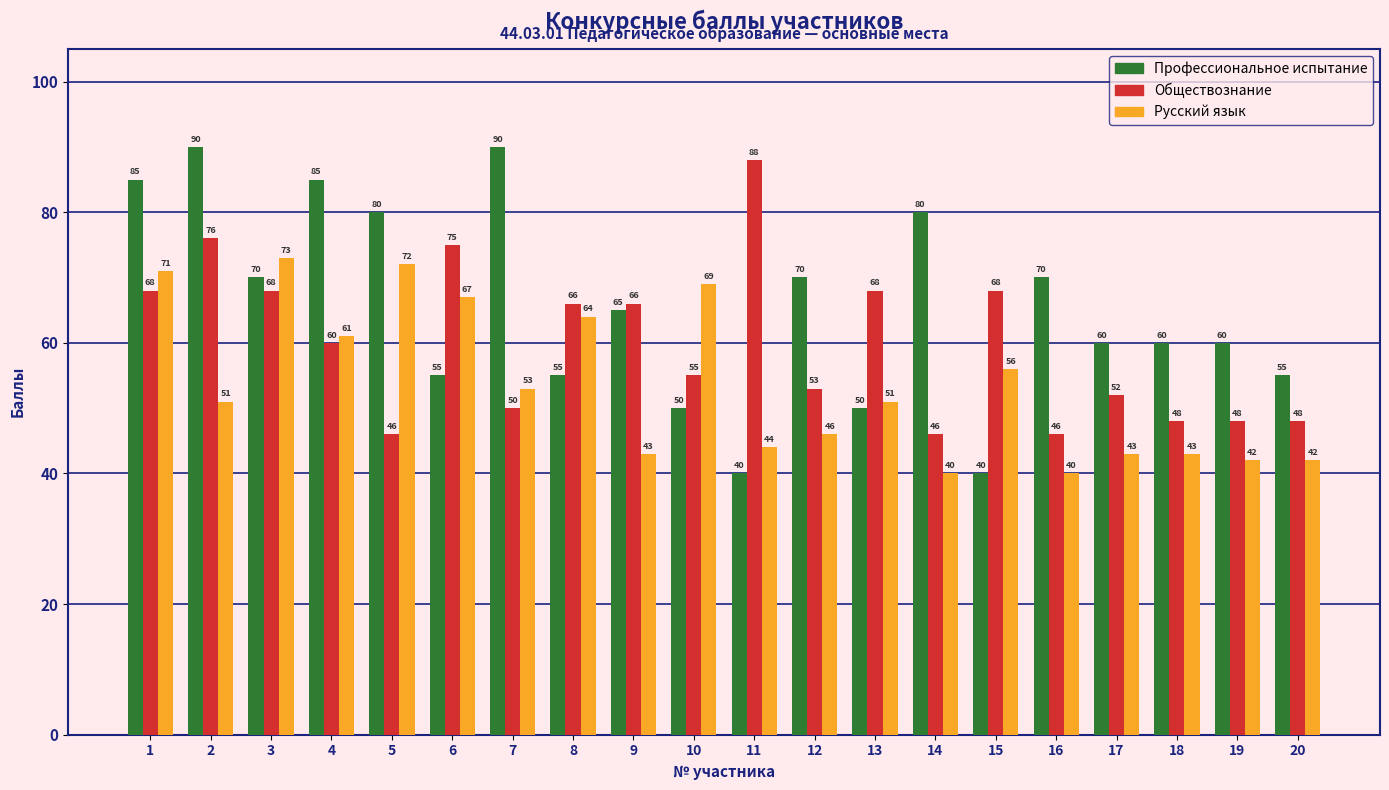

How many distinct data groups are displayed?

3